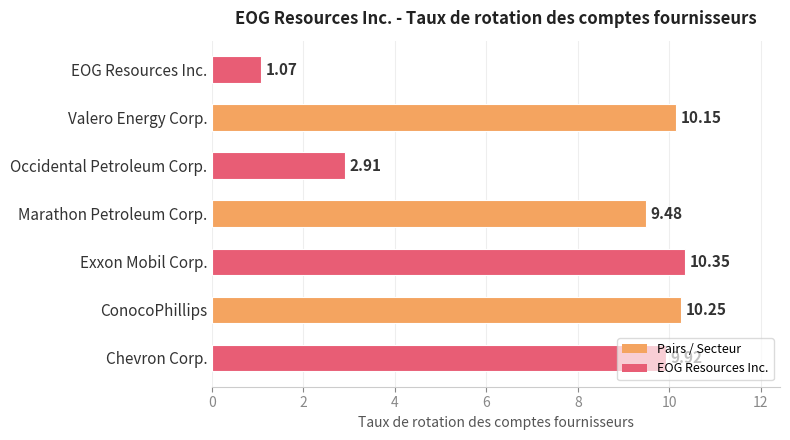

Count the number of data series in this chart.

1